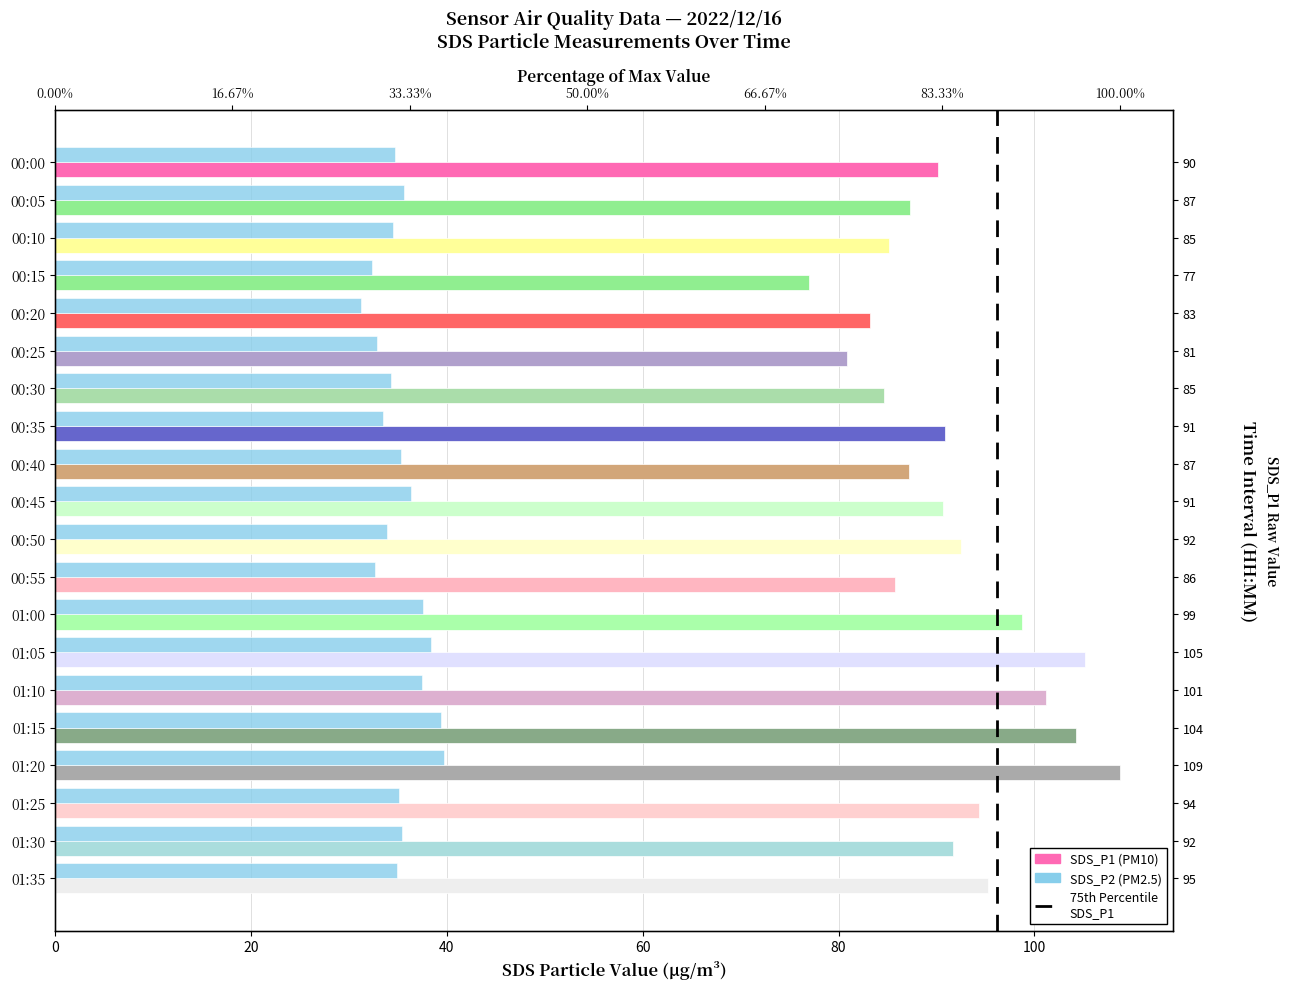

What is the total value across all series at 01:35?

130.2